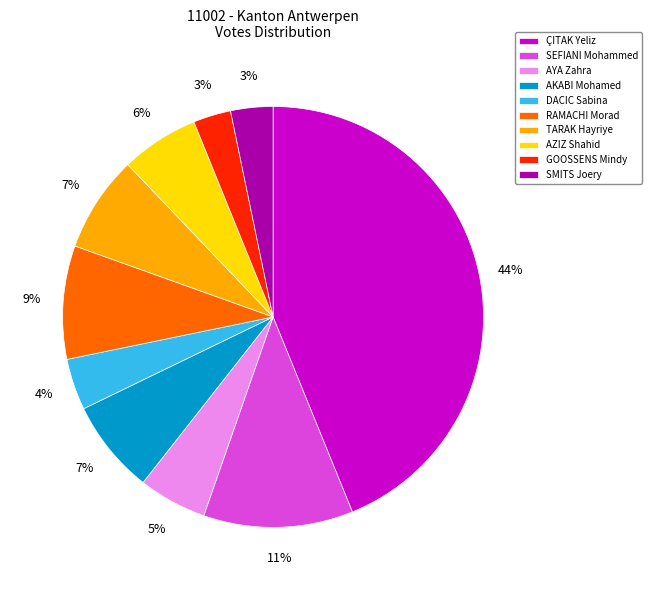

To the nearest percent, what is the average slice percentage?

10%